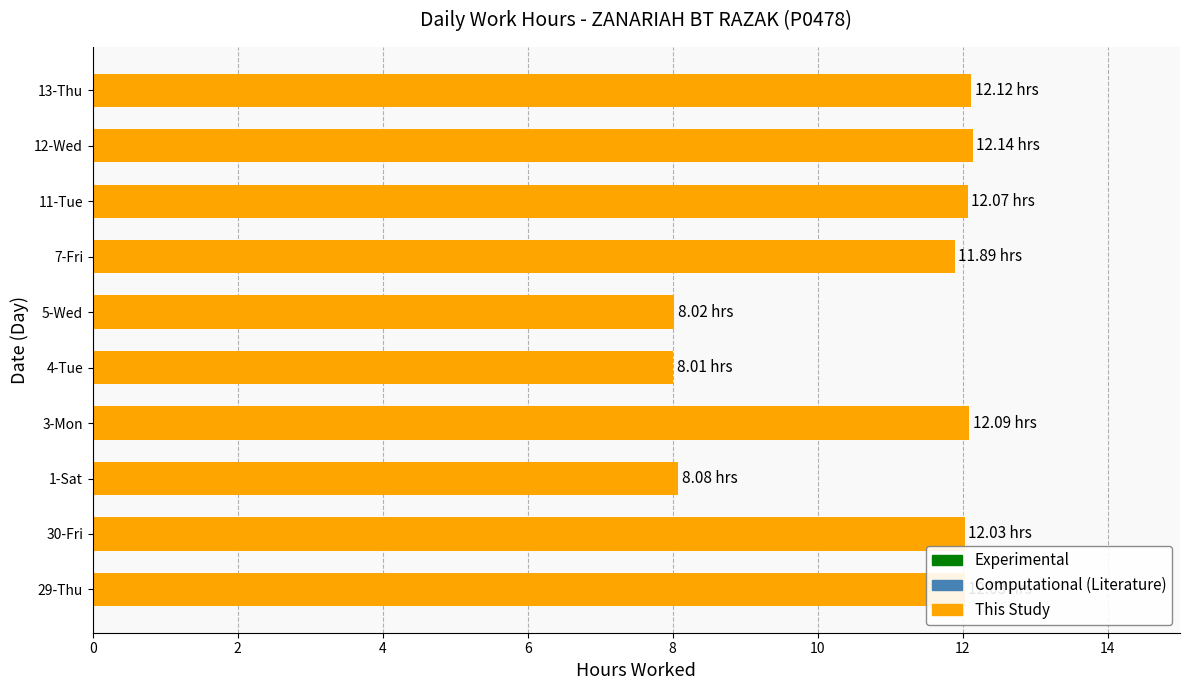

Does the chart contain stacked bars?

No